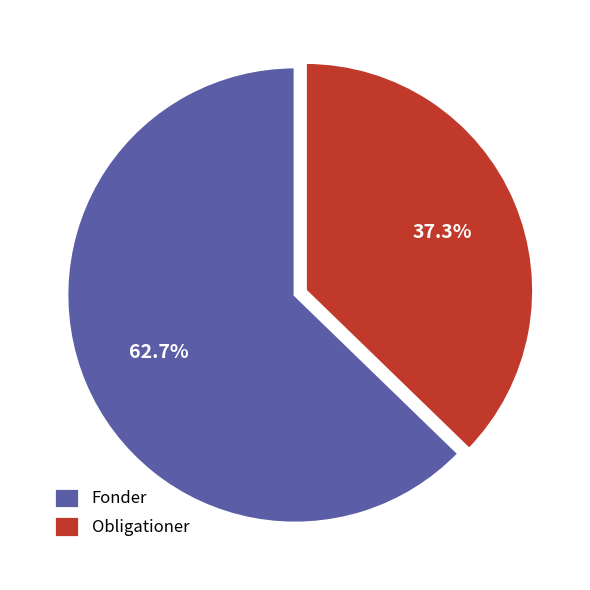

What portion of the pie excludes Fonder?

37.3%